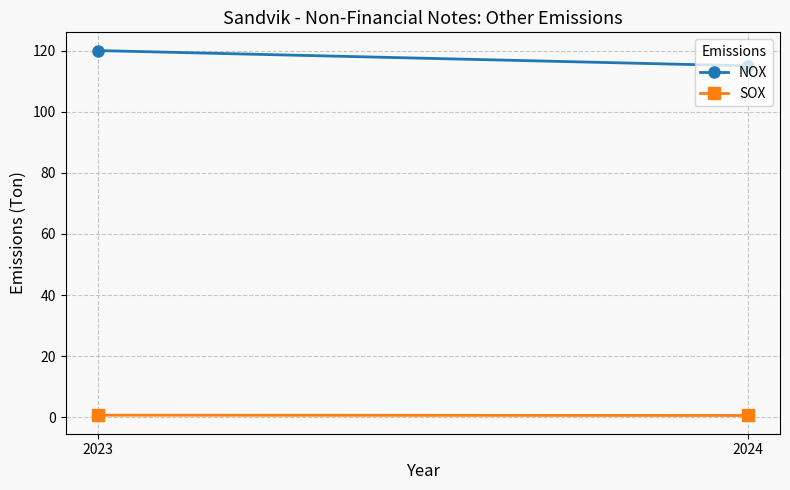

Between 2023 and 2024, which series saw the biggest shift?

NOX